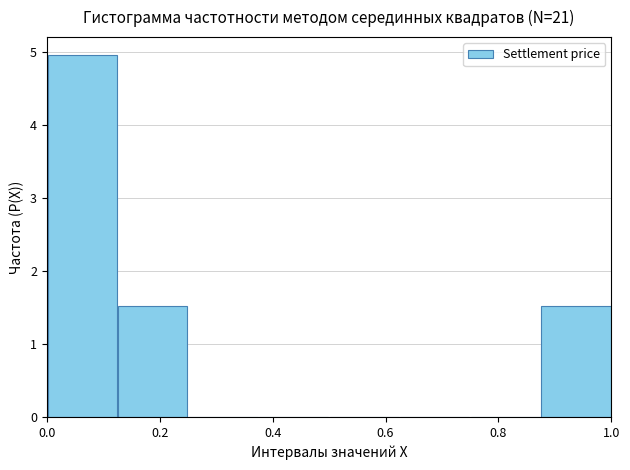

Reading left to right, transcribe this chart: for each bar, give the range it covers on the x-axis and its height. Neither the bar edges nor the heights are printed on the chart, so give them approximately, as read against the axes.

0.000 to 0.125: 5.0
0.125 to 0.250: 1.5
0.250 to 0.375: 0
0.375 to 0.500: 0
0.500 to 0.625: 0
0.625 to 0.750: 0
0.750 to 0.875: 0
0.875 to 1.000: 1.5